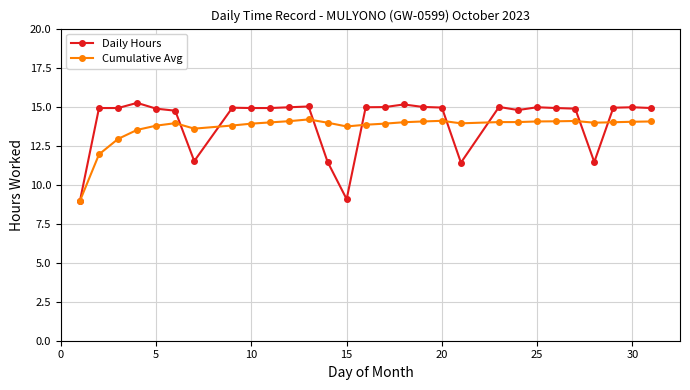

Rank the series by their maximum value, from highest to lowest.

Daily Hours, Cumulative Avg